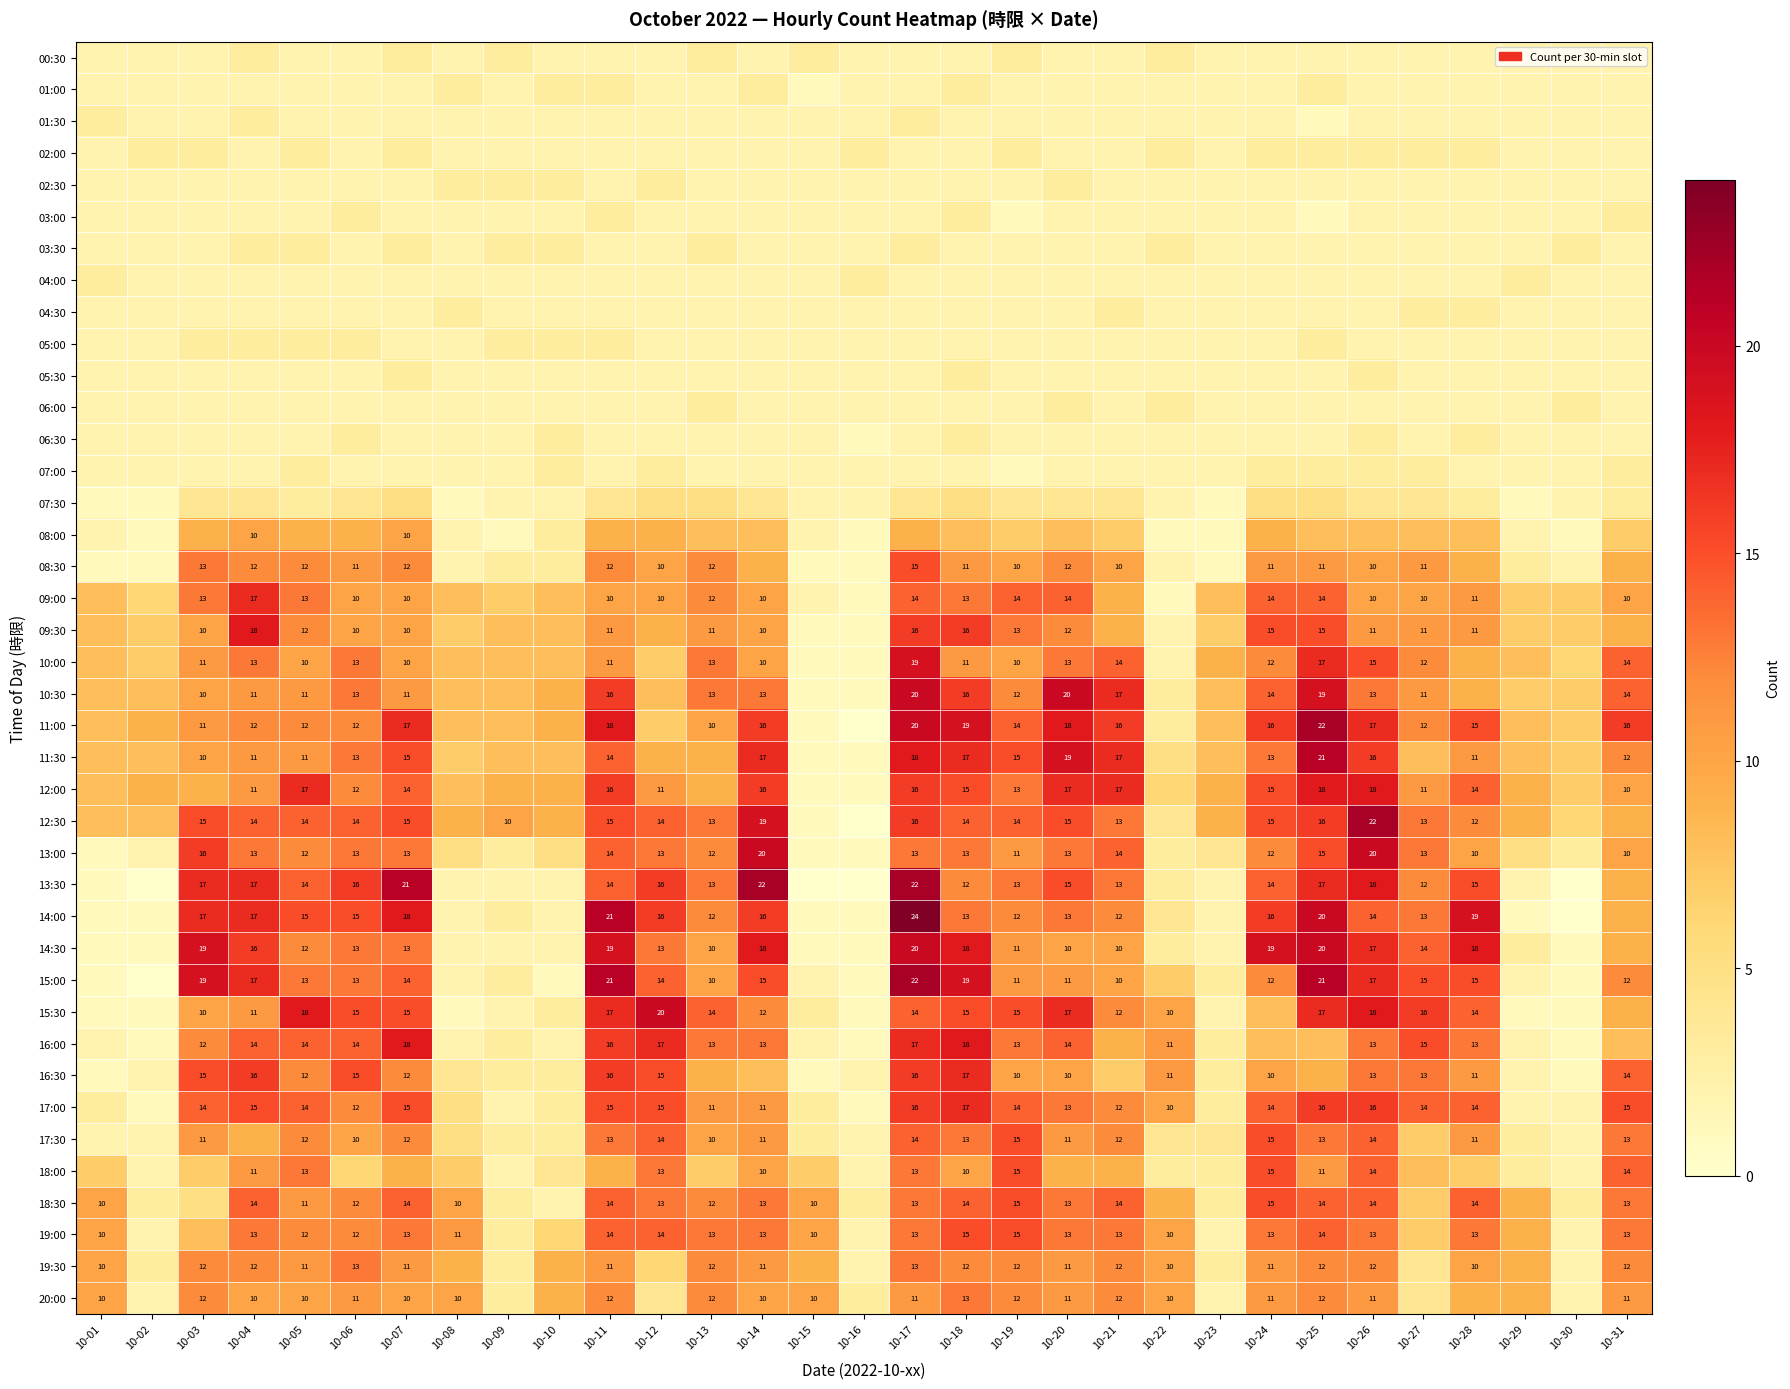

The 19:30 series shows 13 at 10-17. True or false?

True